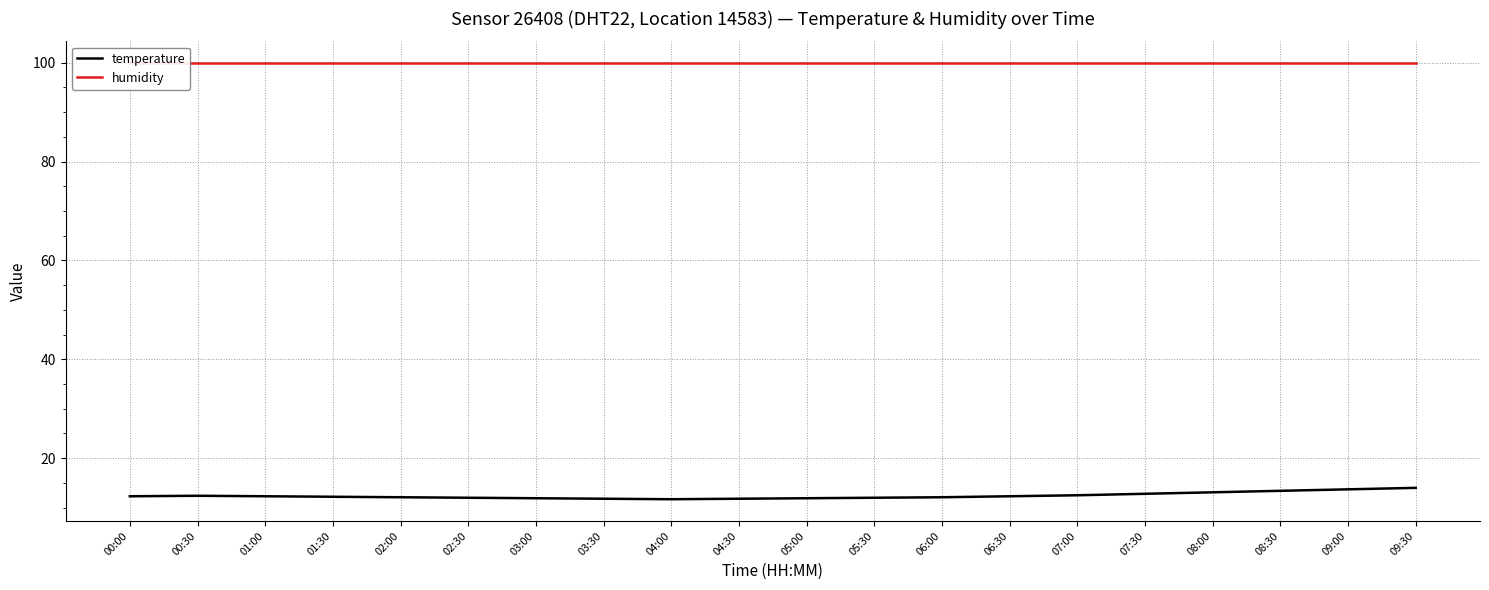

Is this an area chart (filled region under the line)?

No